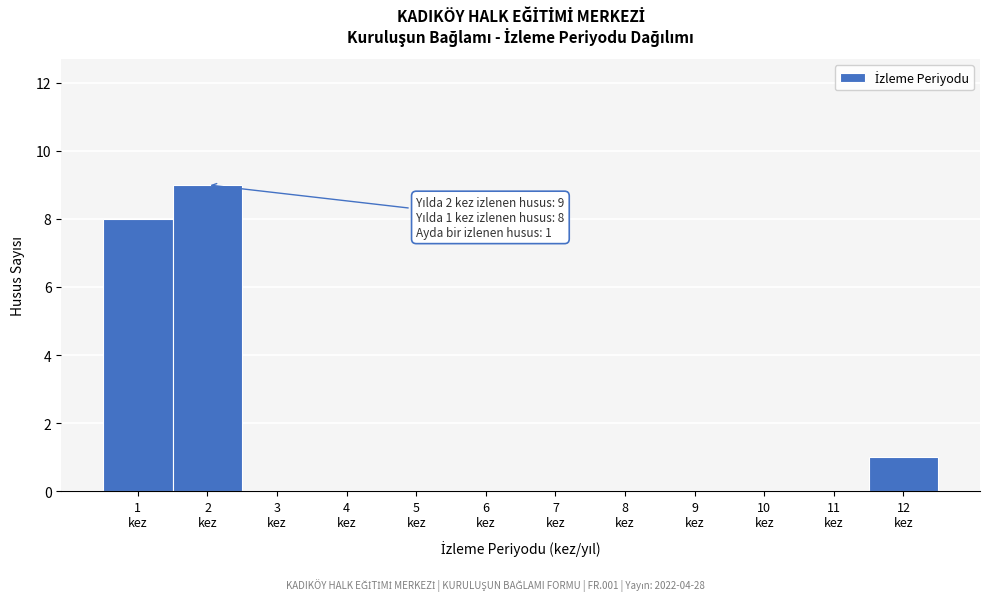

Which range on the x-axis has the tallest bar?

1.5 to 2.5